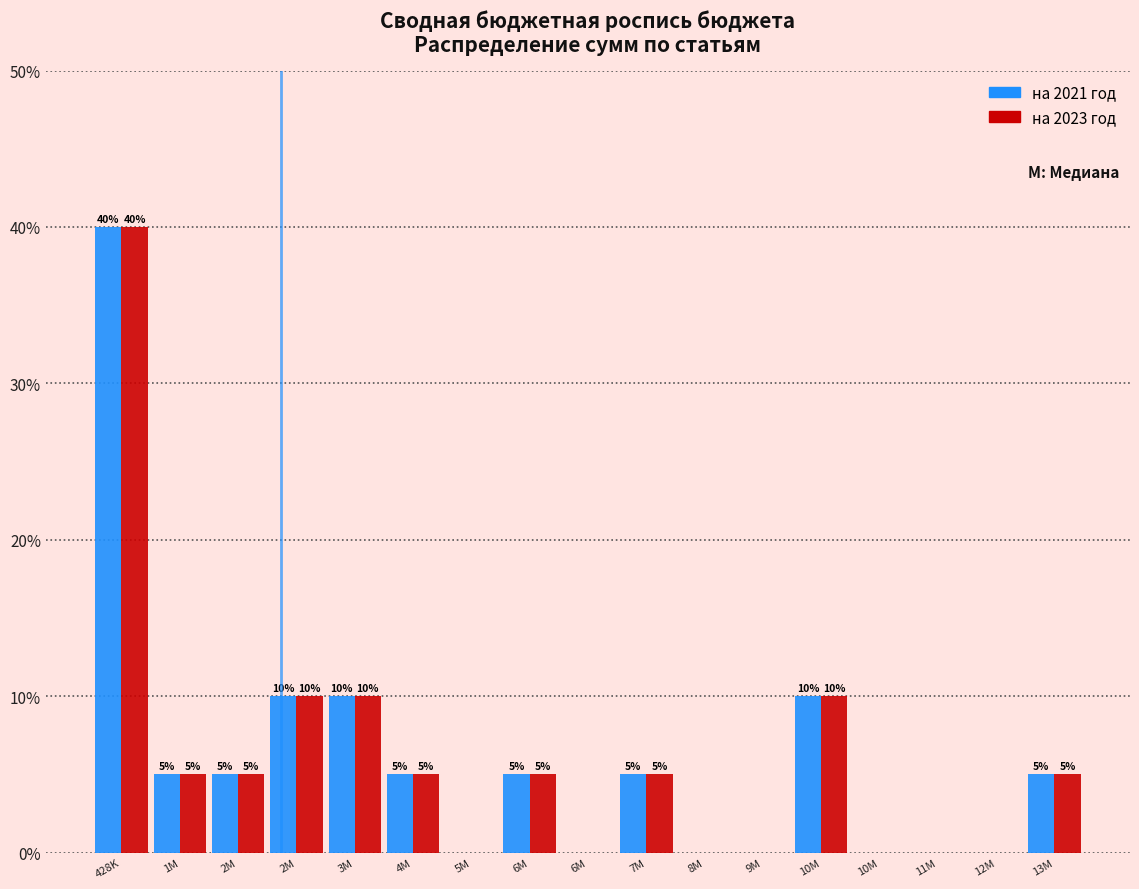

Does the chart contain stacked bars?

No